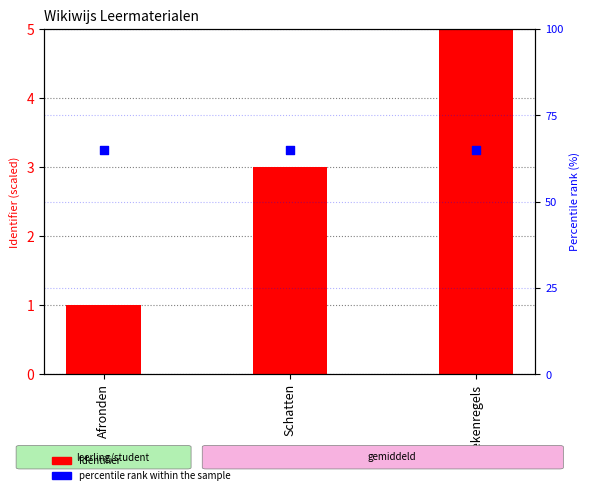

At which category is the sum across all series the highest?

Rekenregels